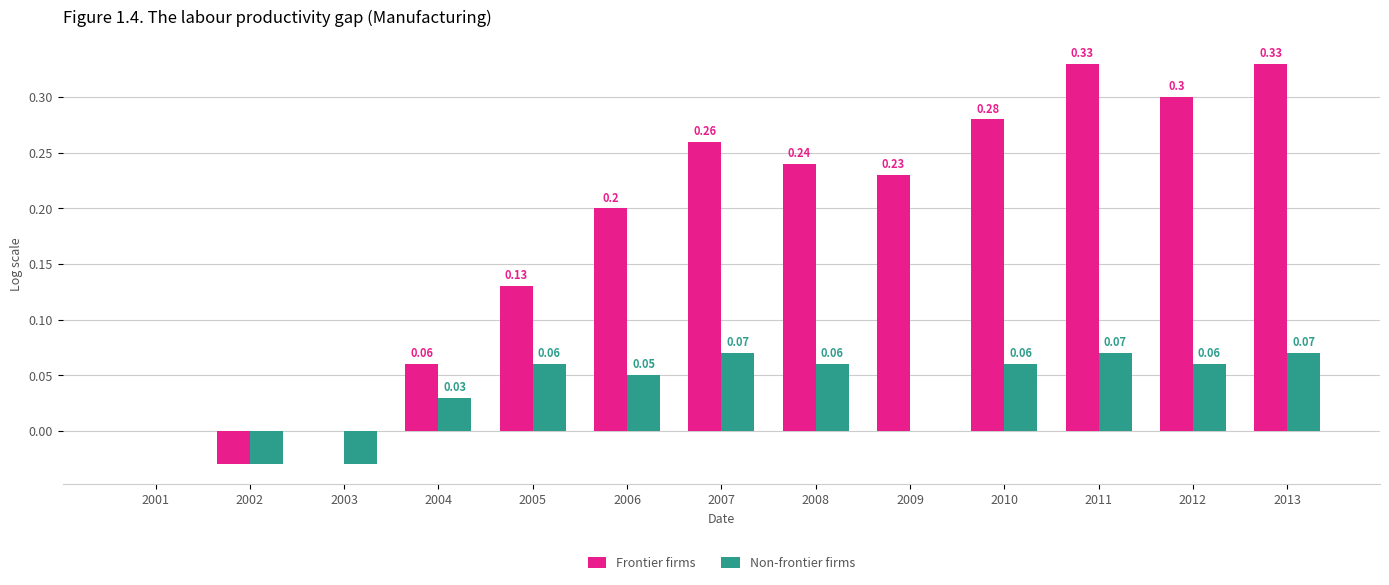

Which series has the largest total across all categories?

Frontier firms